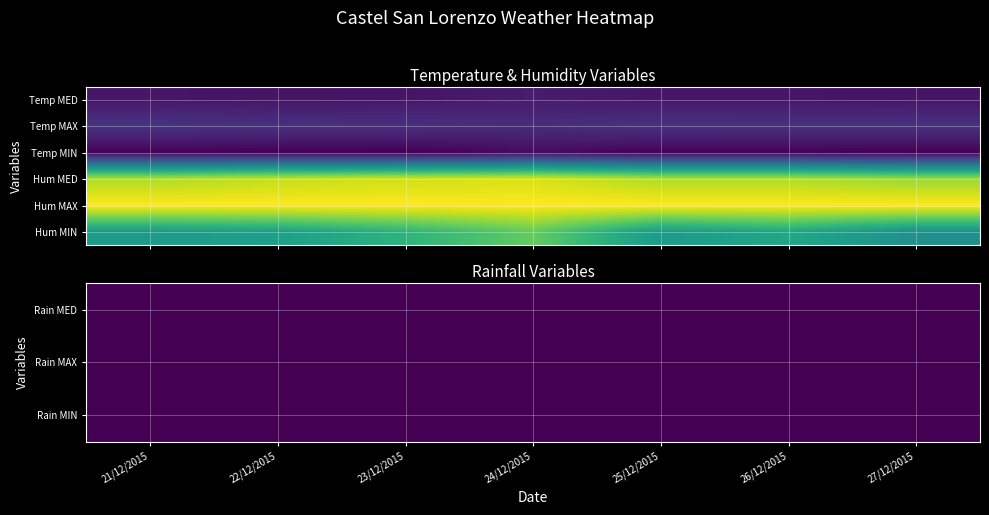

Which category has the lowest value across all series?

21/12/2015